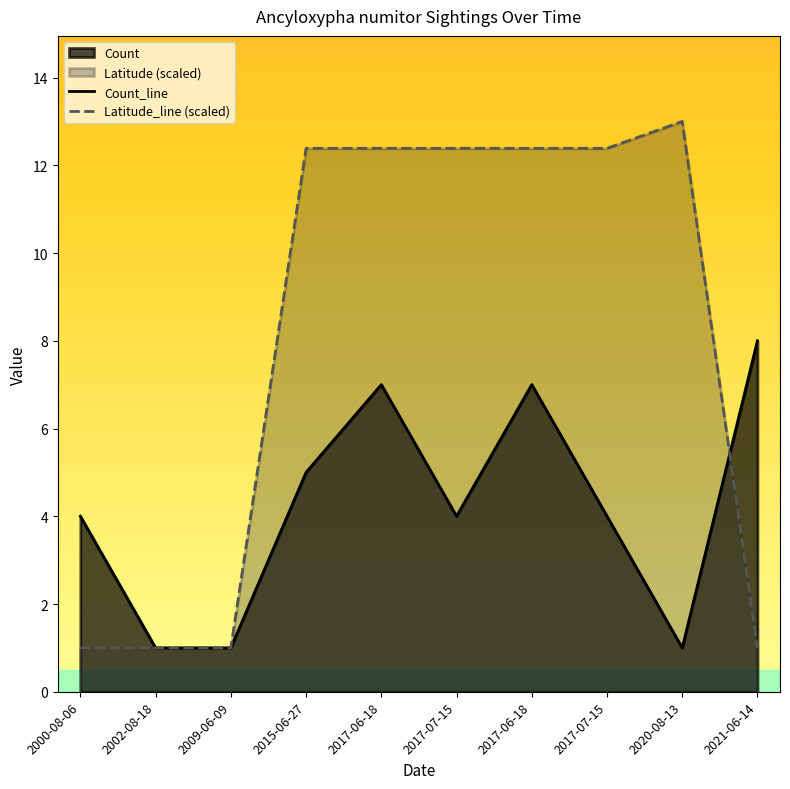

Rank the categories by Count_line value from highest to lowest.

2021-06-14, 2017-06-18, 2017-06-18, 2015-06-27, 2000-08-06, 2017-07-15, 2017-07-15, 2002-08-18, 2009-06-09, 2020-08-13